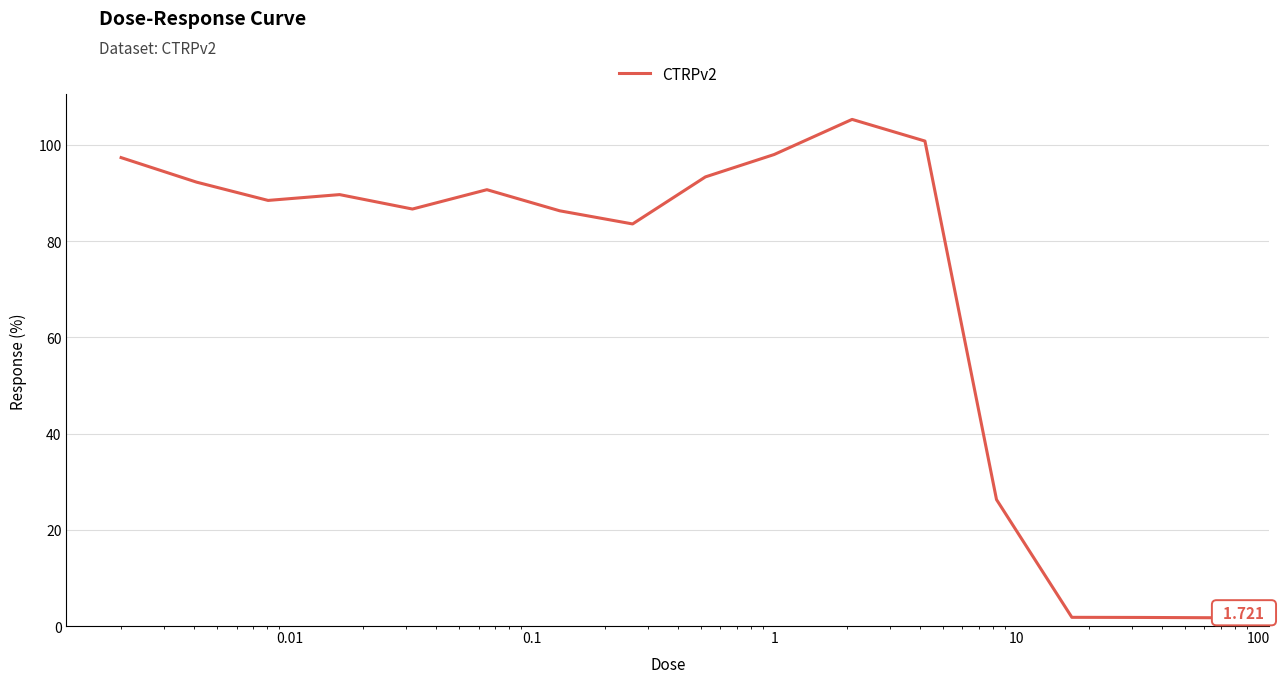

What is the smallest value displayed?

1.7